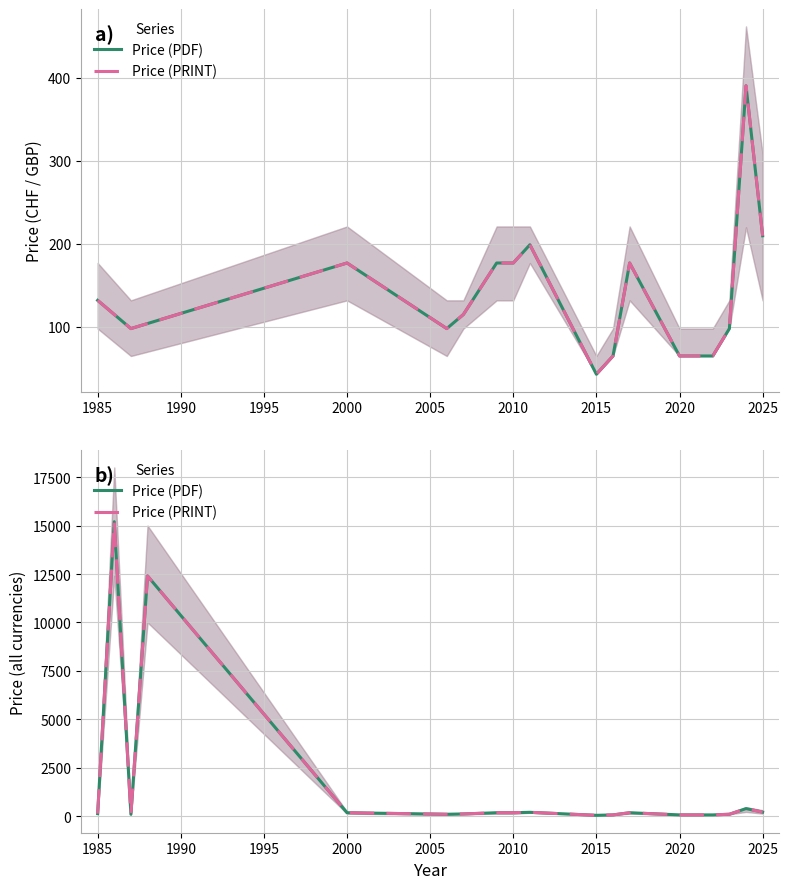

Is it true that Price (PDF) equals 177.0 at 2000?

True